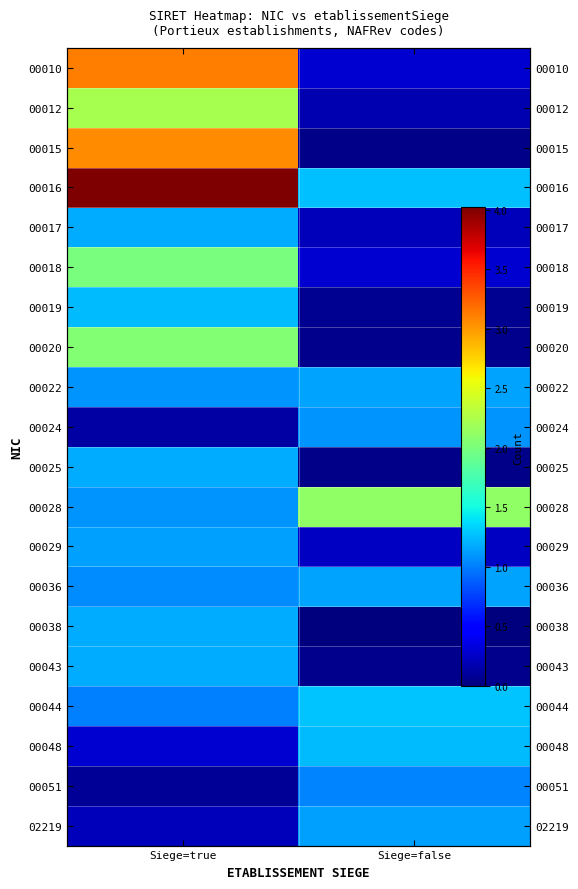

How many data points in 00048 are above 1?

1